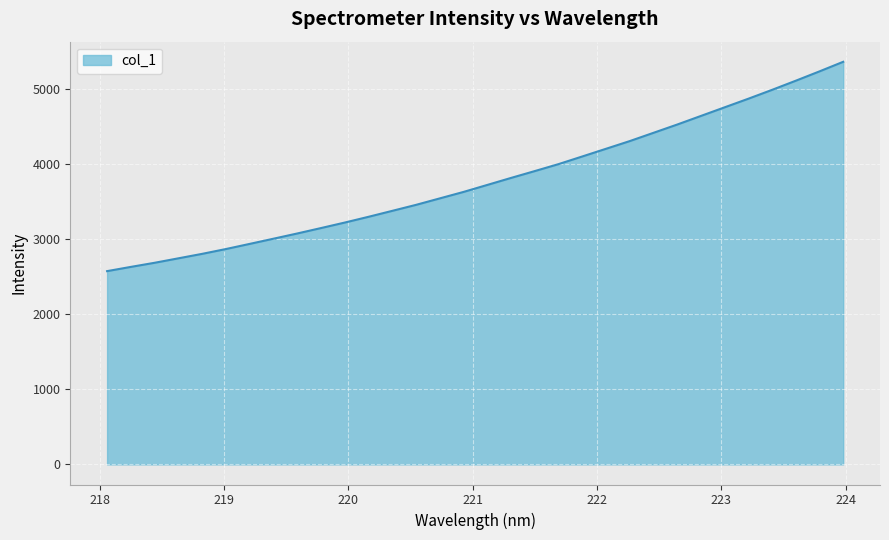

What is the difference between the maximum and minimum values?

2786.6